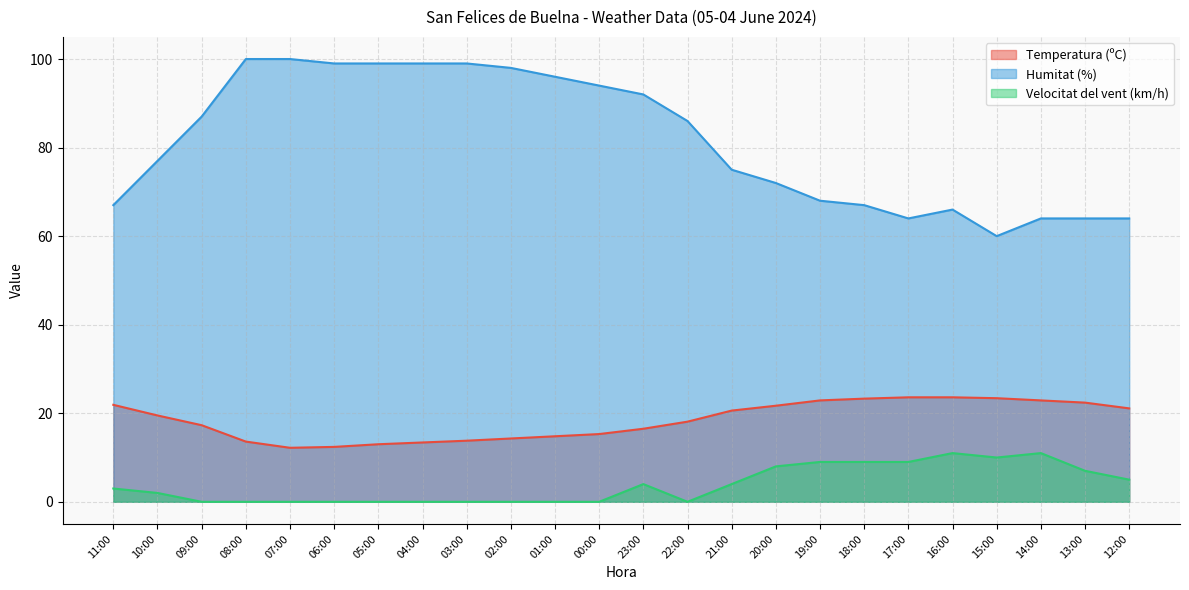

What is the label of the 2nd point from the right?

13:00